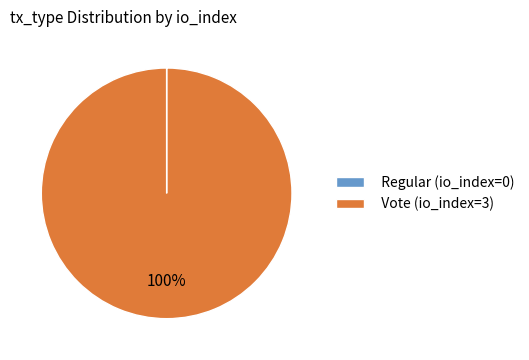

True or false: Vote (io_index=3) accounts for 100% of the total.

True